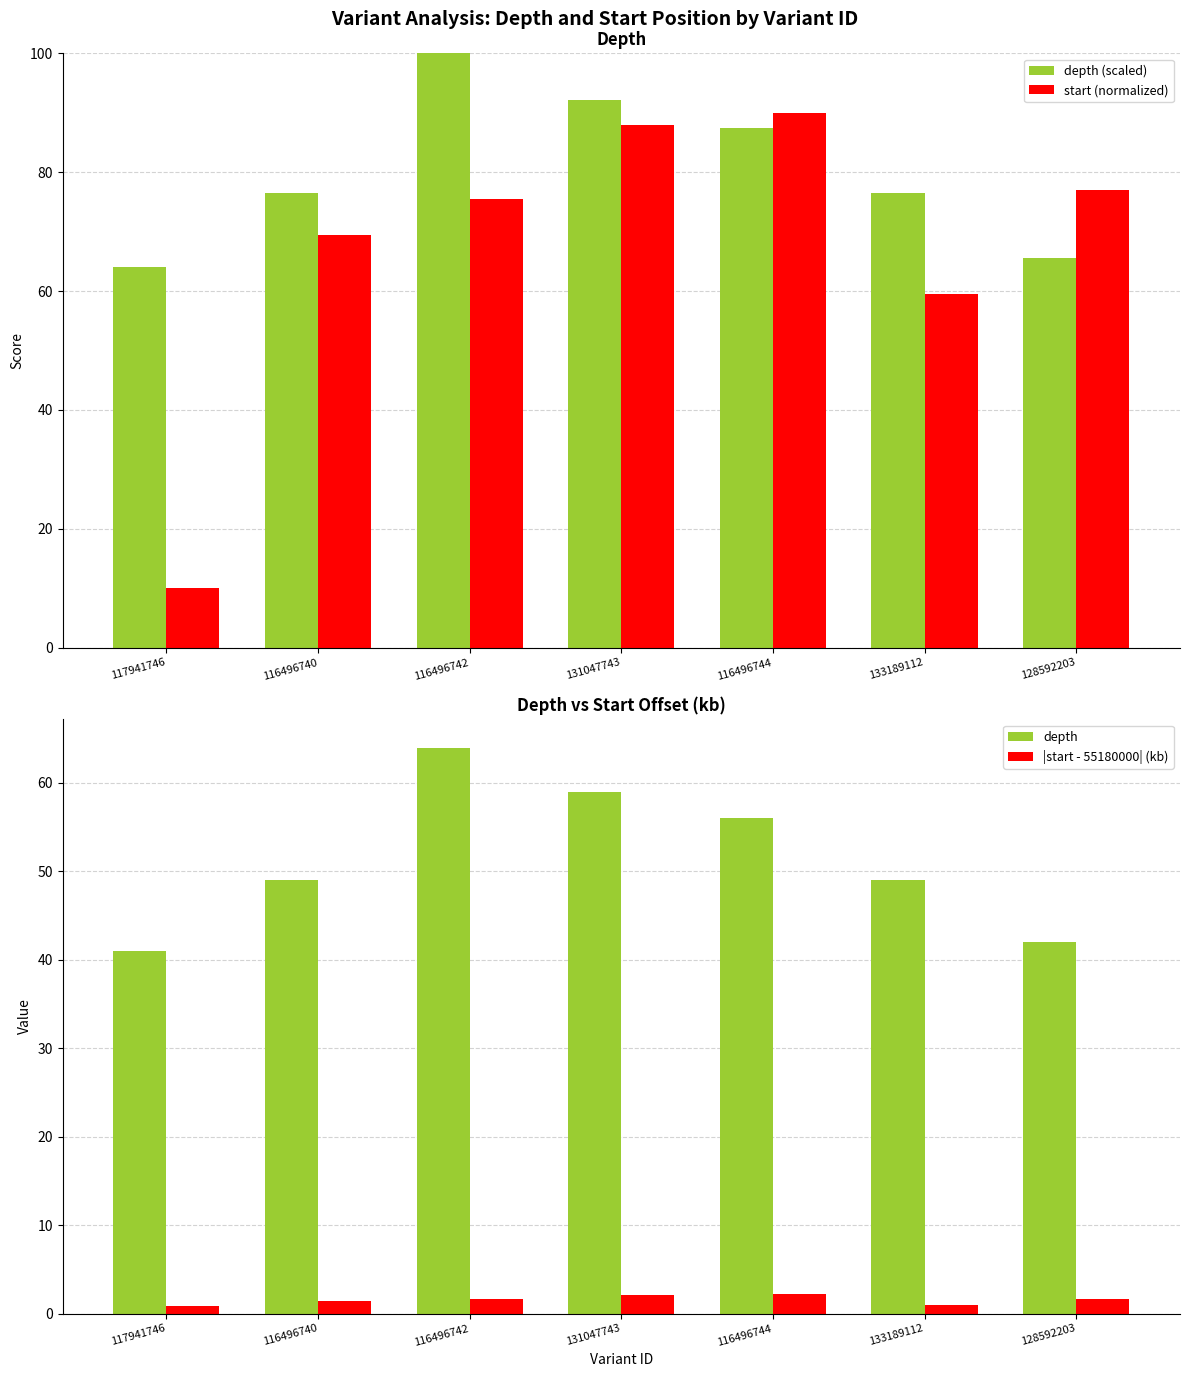

What is the approximate value of depth at 116496744?

56.0